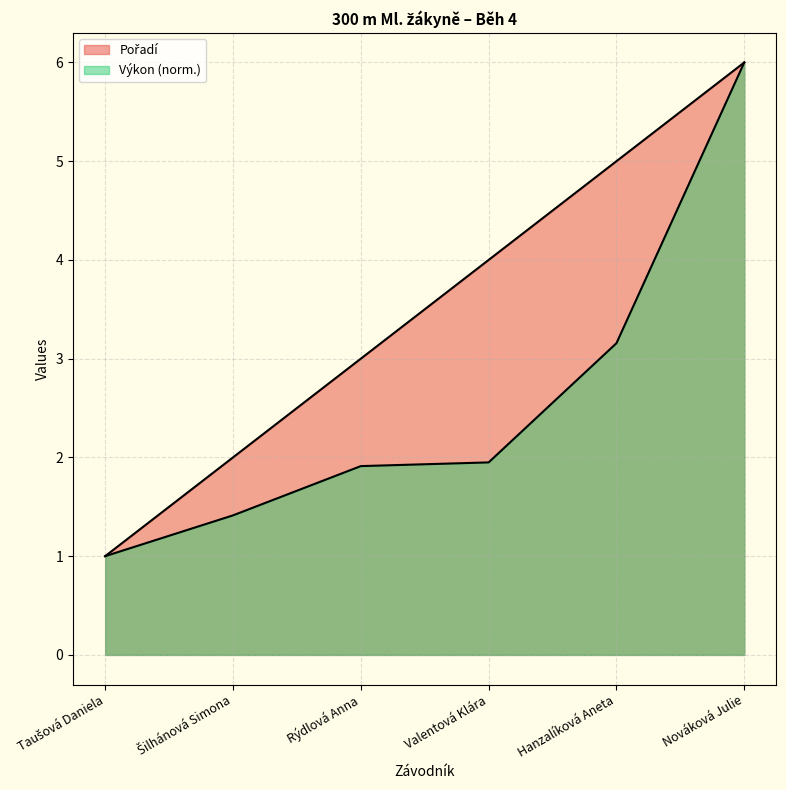

What is the average value of the Výkon series?

2.6